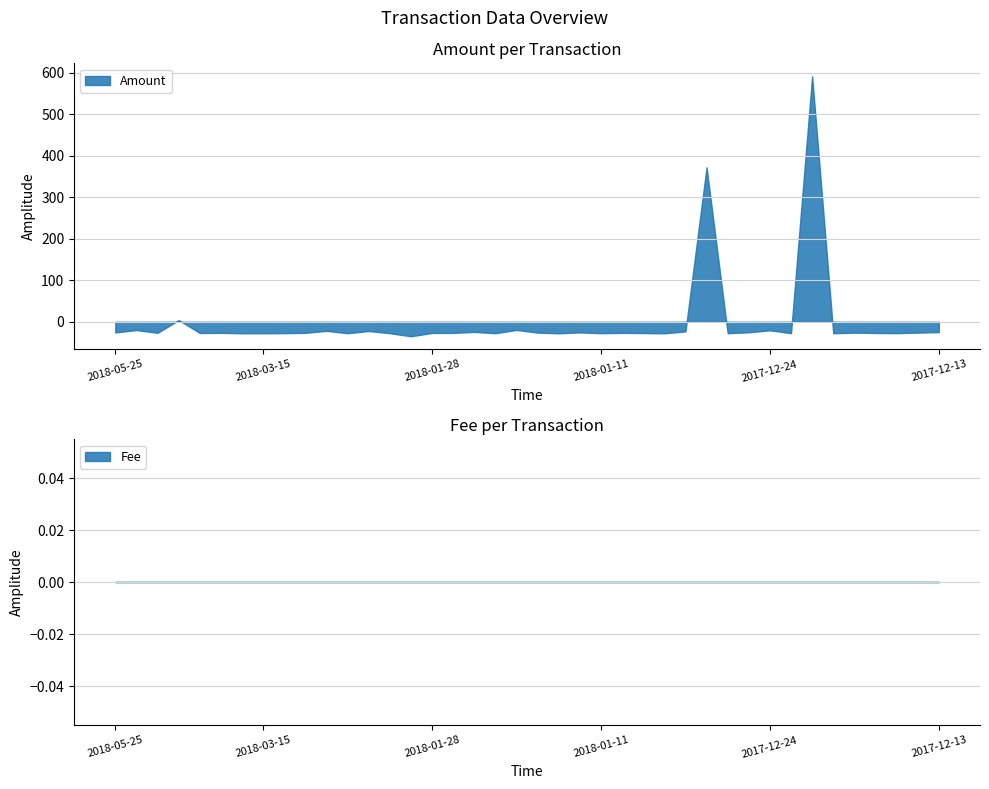

Which category has the highest value in the Amount series?

2017-12-22